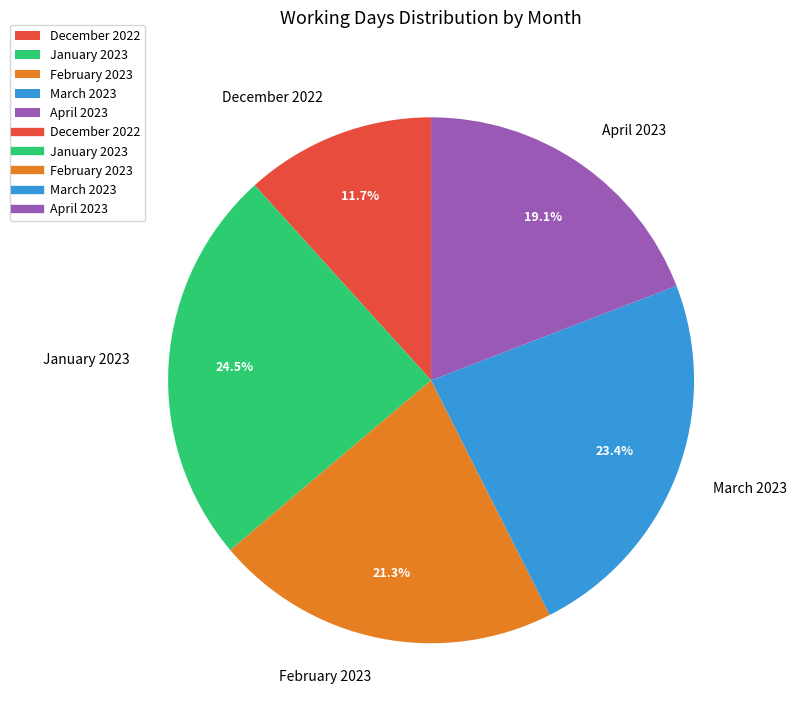

Approximately how many times larger is the value at January 2023 compared to March 2023?

1.0